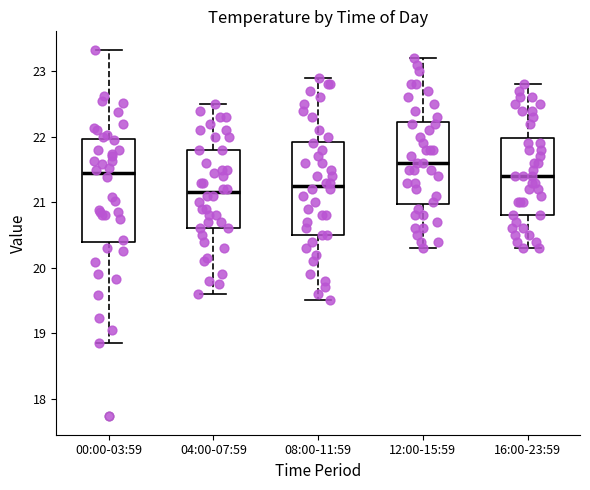

Comparing the boxes themselves (not the whiskers), which one is the tallest?

00:00-03:59